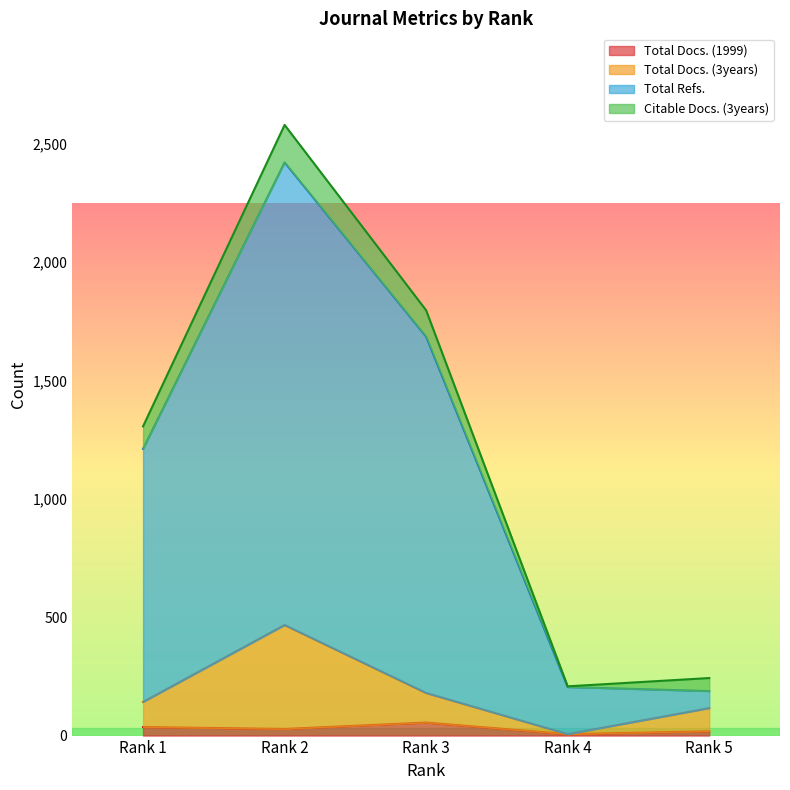

True or false: Total Docs. (1999) and Total Refs. cross at least once.

False